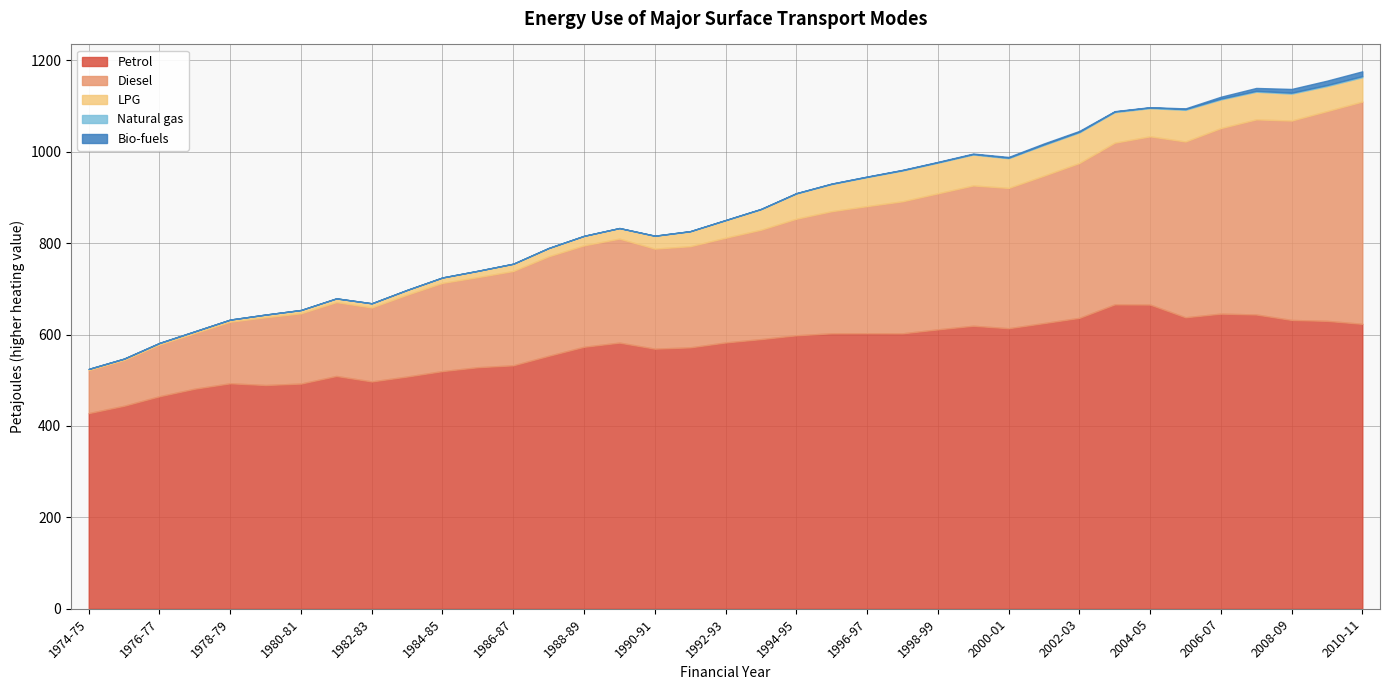

How many distinct data groups are displayed?

5